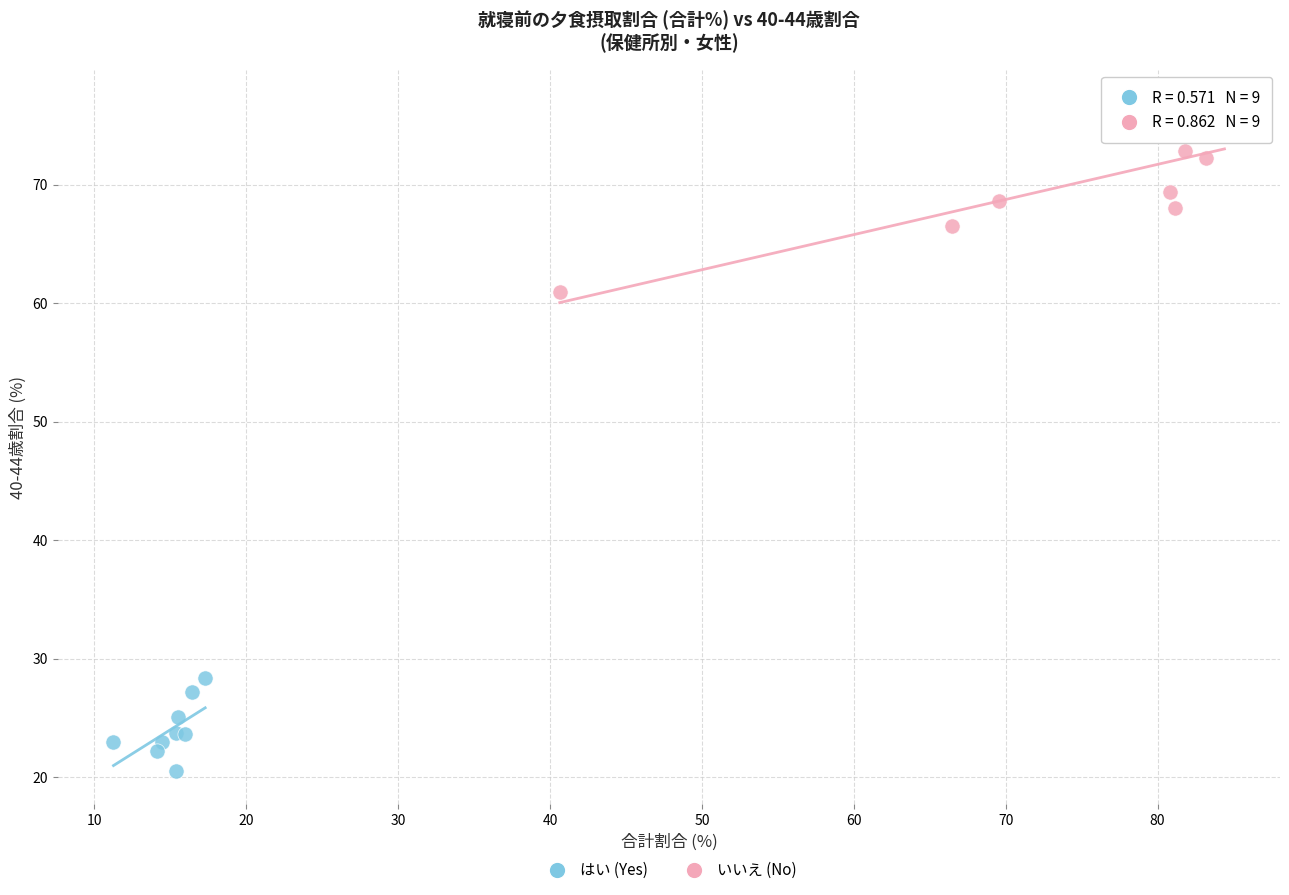

What are all the series names shown in the legend?

はい (Yes), いいえ (No)